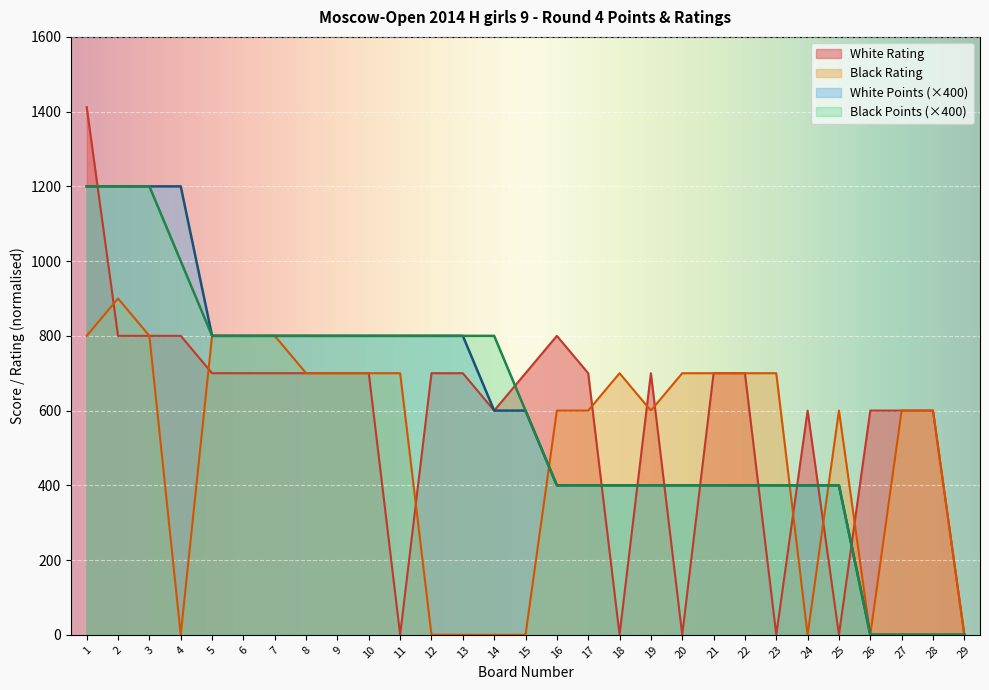

Is it true that White Rating equals 600 at 27?

True